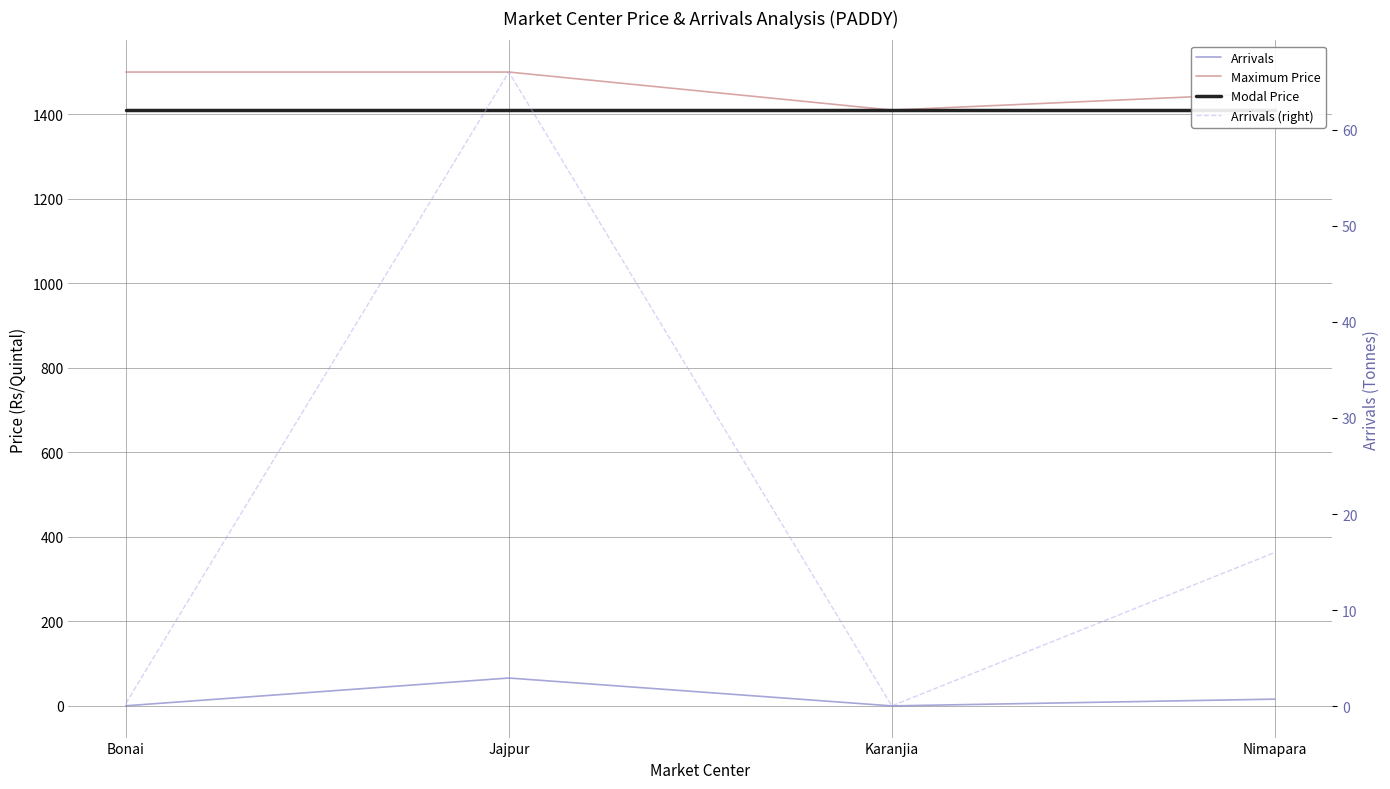

What is the sum of the Modal Price values at Jajpur and Karanjia?

2820.0